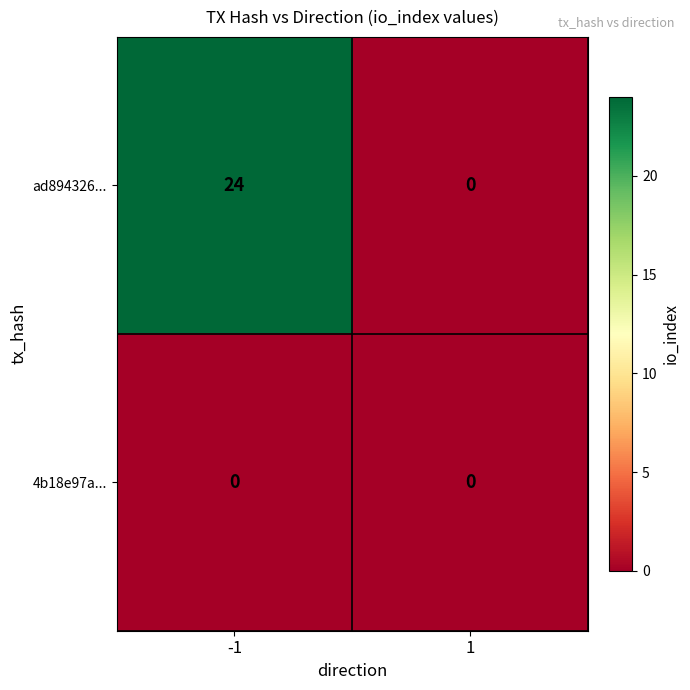

What is the maximum value shown in the chart?

24